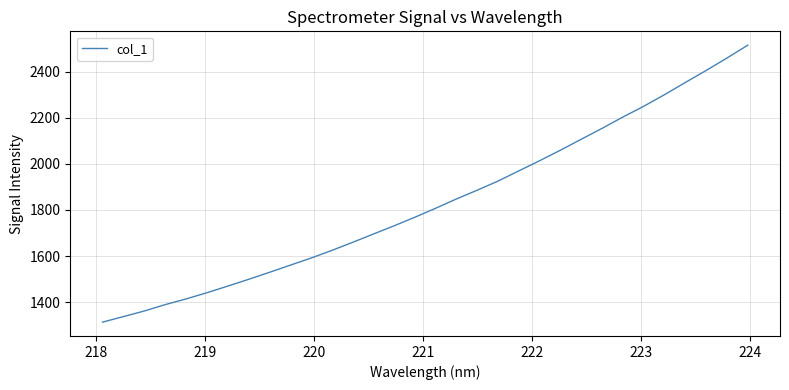

Count the number of values greater than 1807.

16